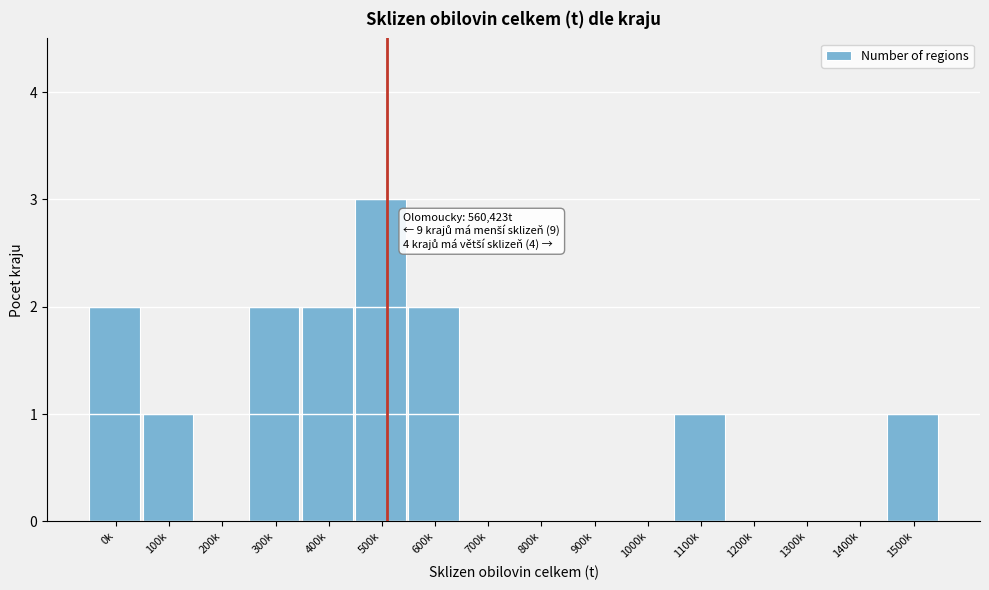

Reading left to right, what are all the values shown in this chart?

0k=2	100k=1	200k=0	300k=2	400k=2	500k=3	600k=2	700k=0	800k=0	900k=0	1000k=0	1100k=1	1200k=0	1300k=0	1400k=0	1500k=1